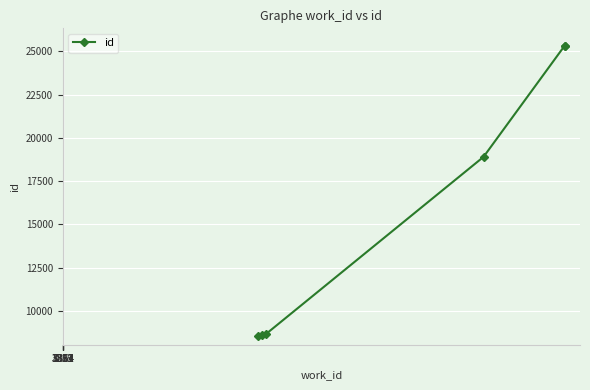

What is the maximum value shown in the chart?

25323